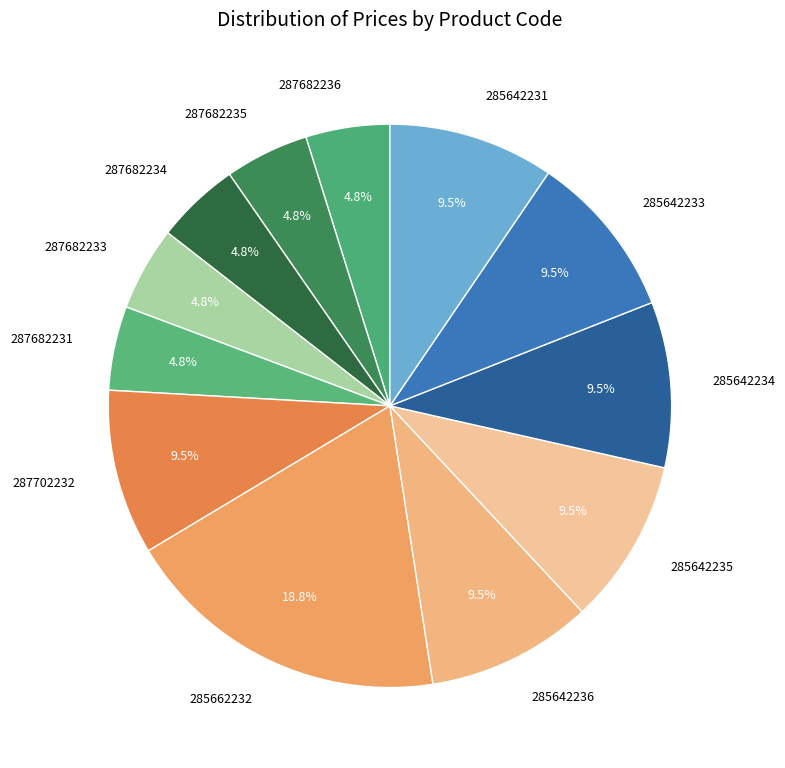

How many segments does this pie chart have?

12